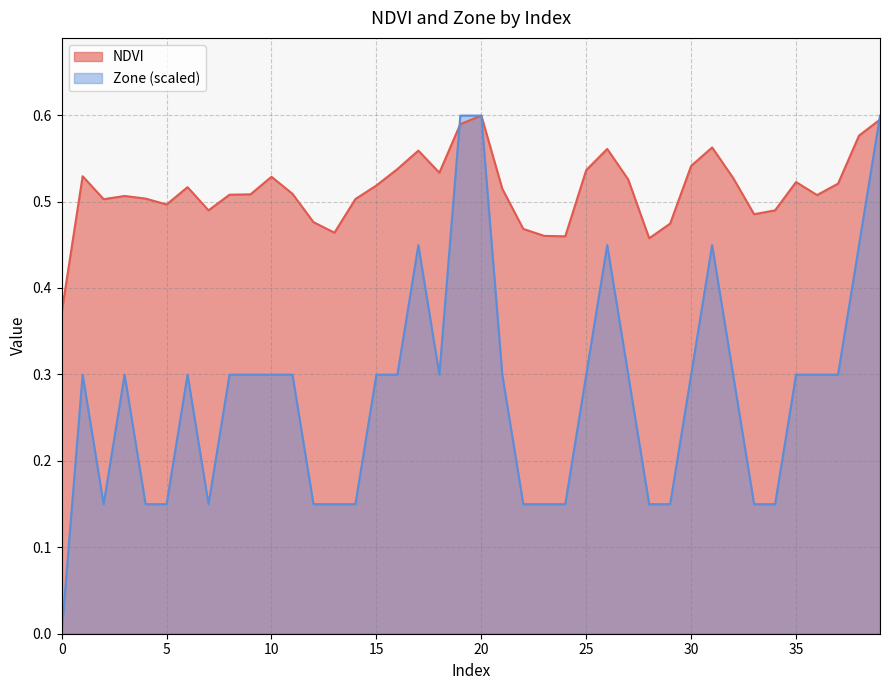

Where is the first local minimum for NDVI?

2